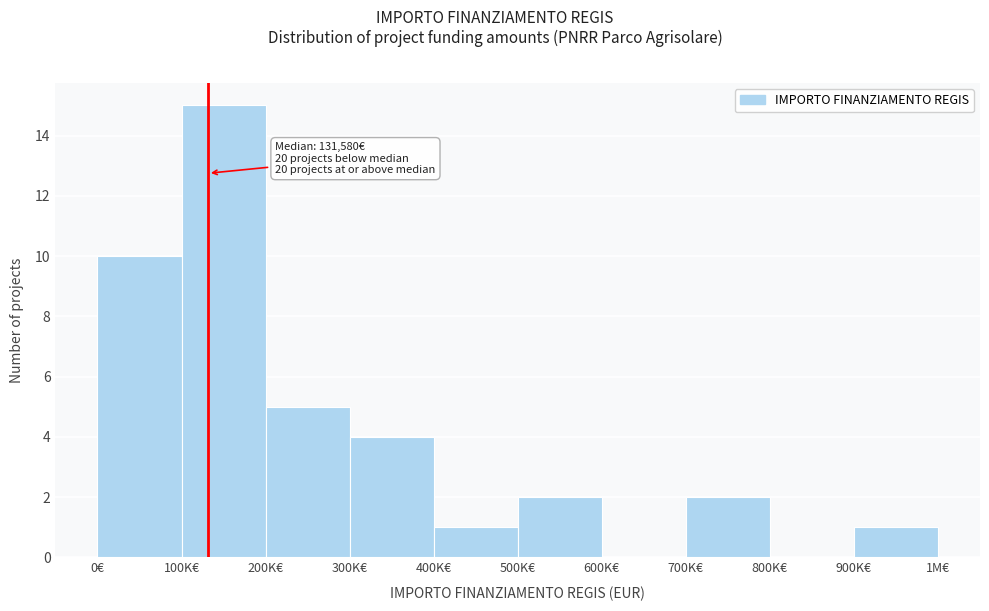

Reading left to right, extract all data points from this chart.

0€=10	100K€=15	200K€=5	300K€=4	400K€=1	500K€=2	600K€=0	700K€=2	800K€=0	900K€=1